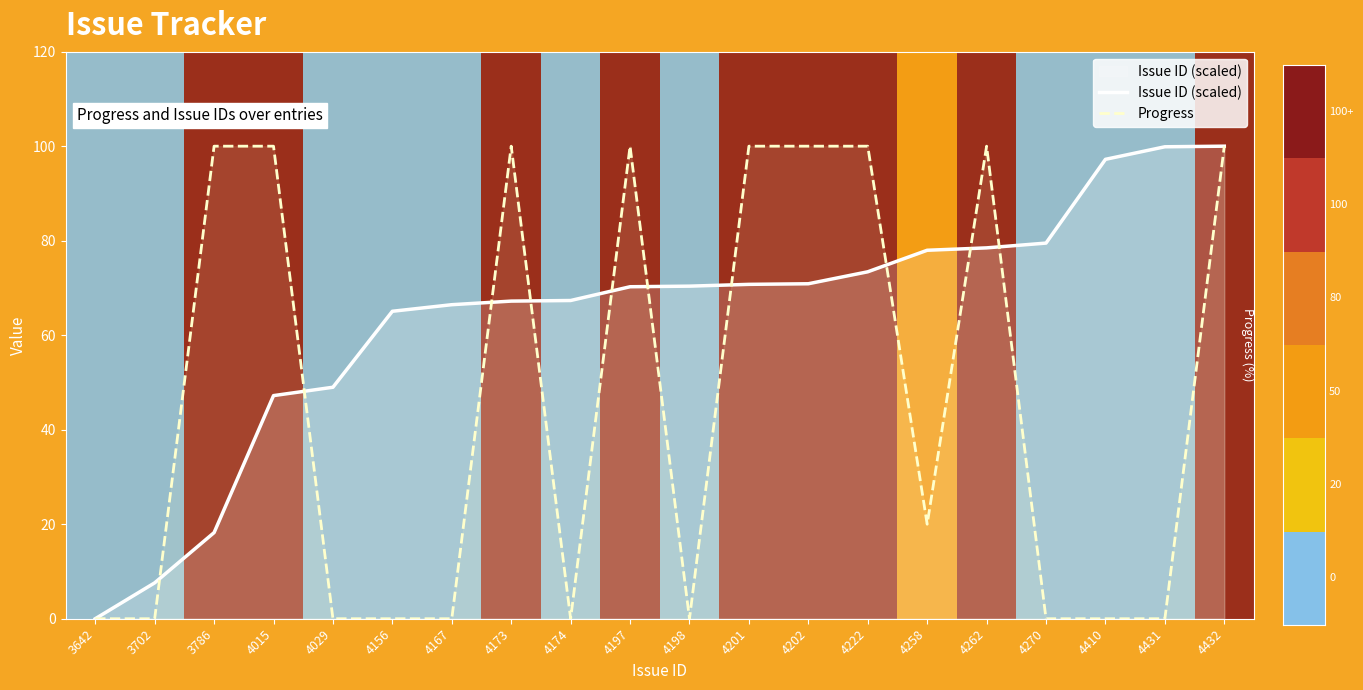

Which category has the lowest value in the Progress series?

3642